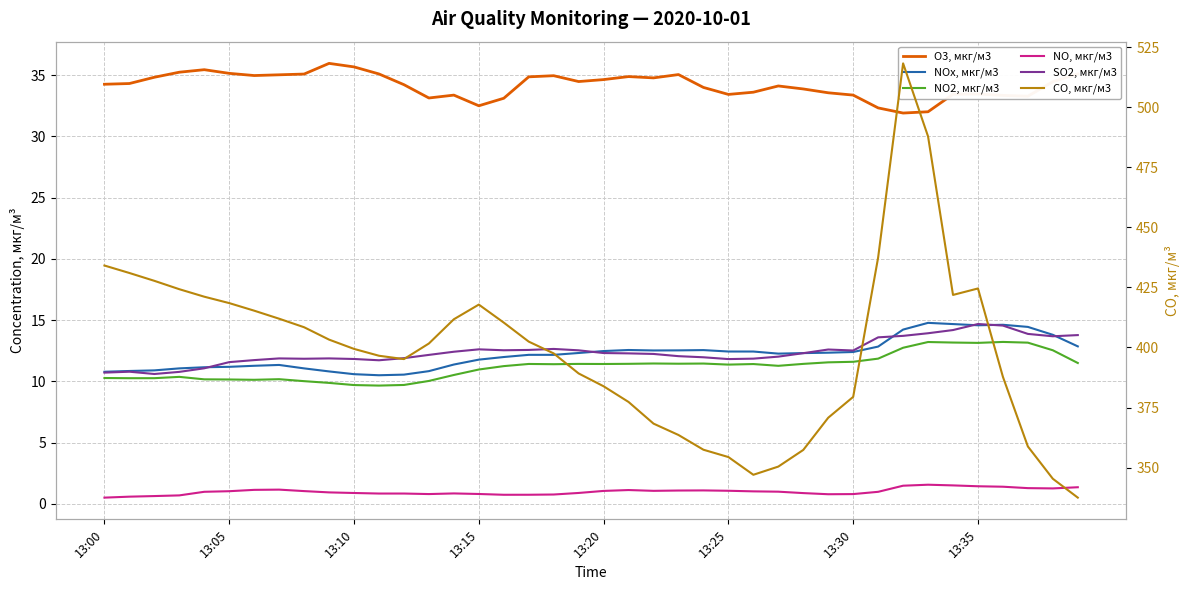

True or false: CO, мкг/м3 has more than 2 points higher than both neighbors.

True